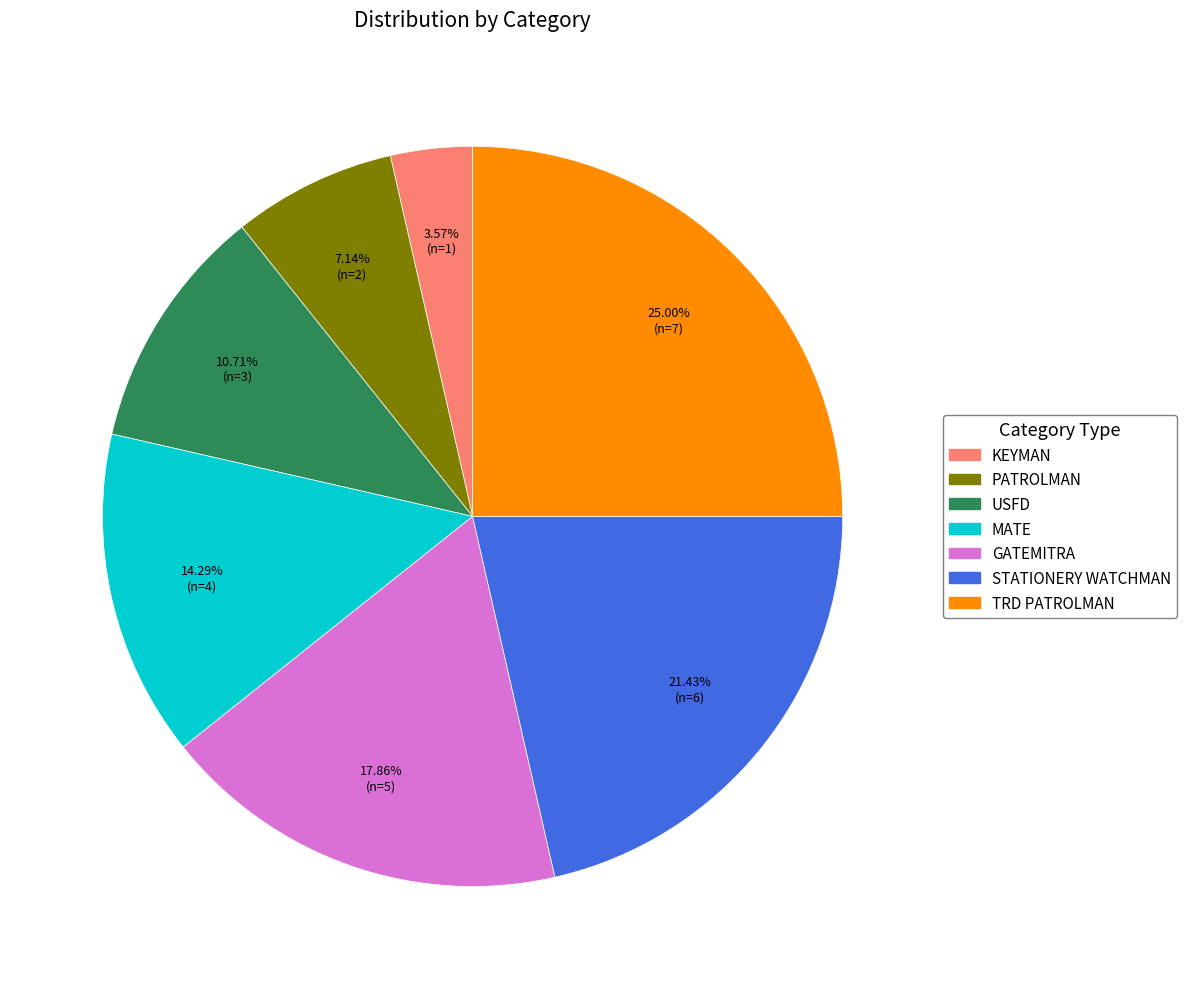

To the nearest percent, what portion does USFD represent?

11%